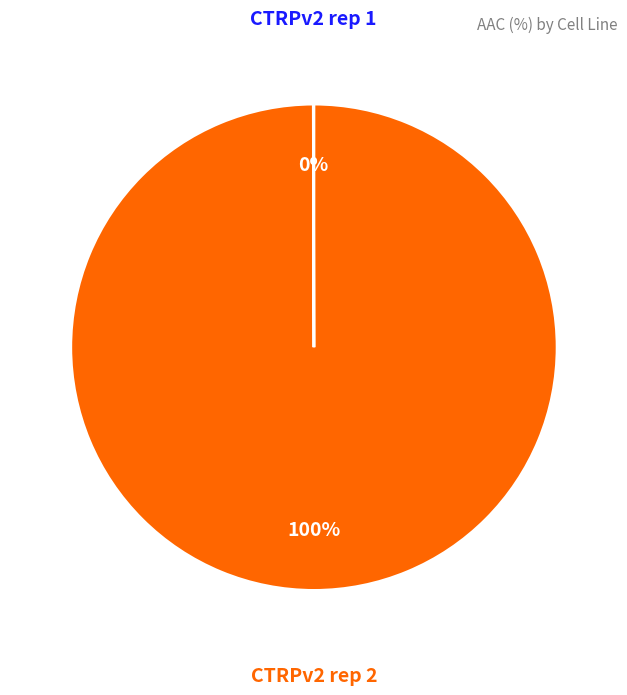

To the nearest percent, what is the average slice percentage?

50%